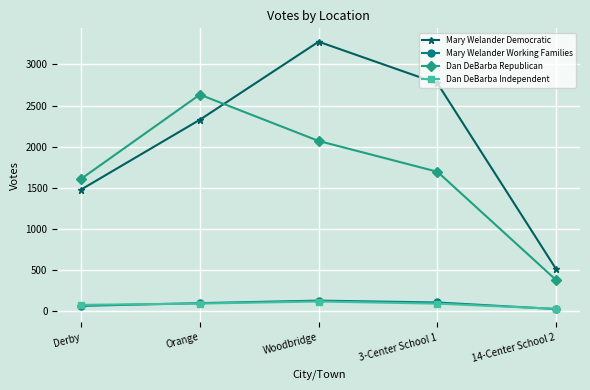

What is the difference between the second highest and second lowest values in the Mary Welander Democratic series?

1293